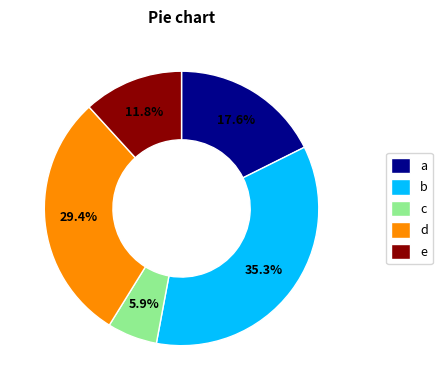

Which slice is the smallest?

c